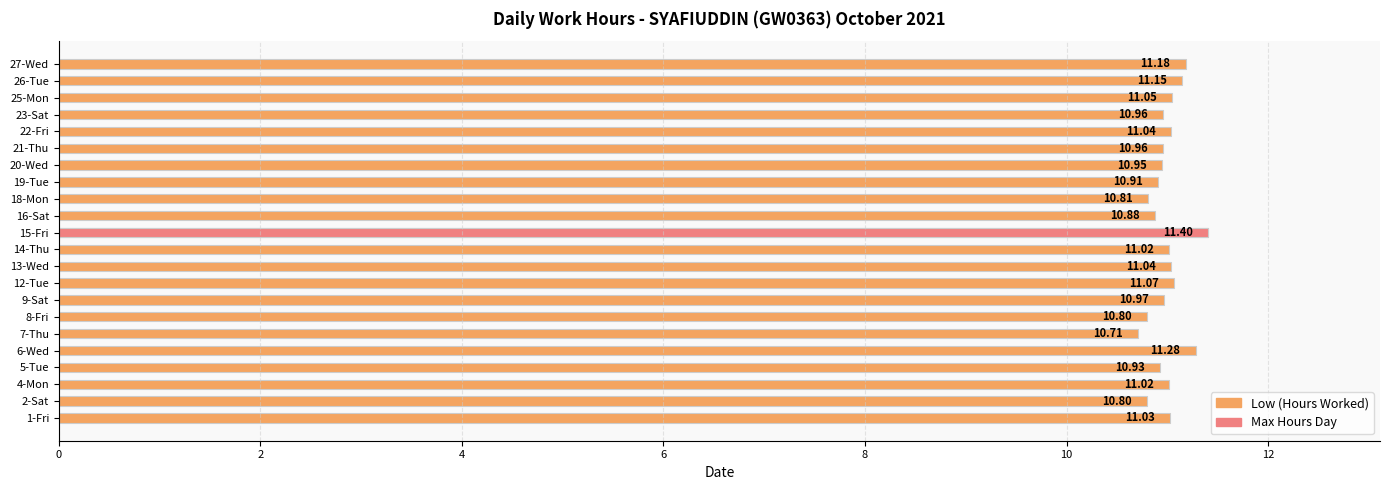

What is the difference between the values at 4-Mon and 23-Sat?

0.1